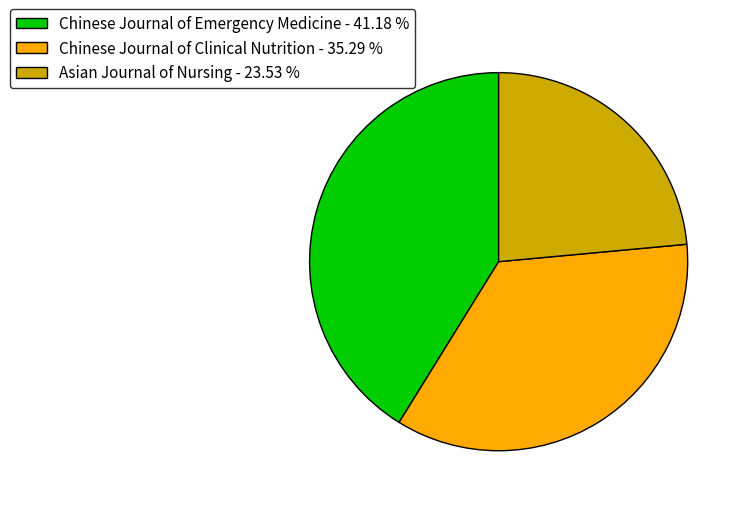

What is the largest slice in the pie chart?

Chinese Journal of Emergency Medicine